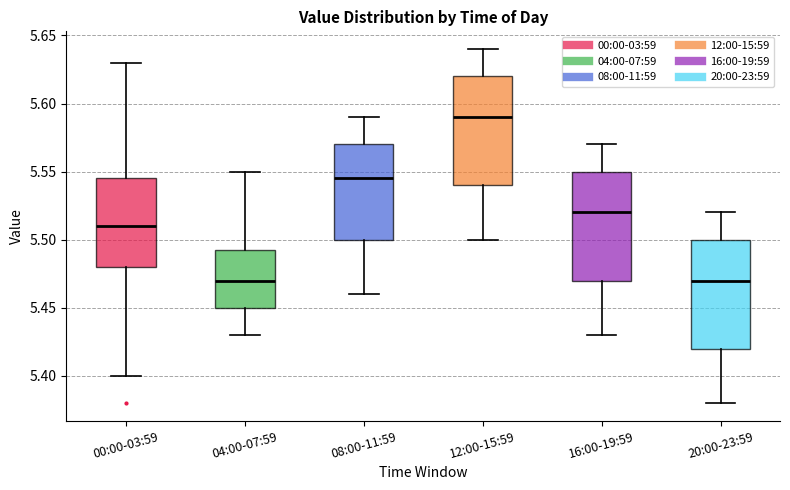

Reading left to right, read every box against the y-axis: the position of its median line, the range the box covers, and the ends of its whiskers. The values are not printed on the chart, so give them approximately, as read against the axis.

00:00-03:59: median 5.510, box 5.480 to 5.545, whiskers 5.400 to 5.630
04:00-07:59: median 5.470, box 5.450 to 5.495, whiskers 5.430 to 5.550
08:00-11:59: median 5.545, box 5.500 to 5.570, whiskers 5.460 to 5.590
12:00-15:59: median 5.590, box 5.540 to 5.620, whiskers 5.500 to 5.640
16:00-19:59: median 5.520, box 5.470 to 5.550, whiskers 5.430 to 5.570
20:00-23:59: median 5.470, box 5.420 to 5.500, whiskers 5.380 to 5.520